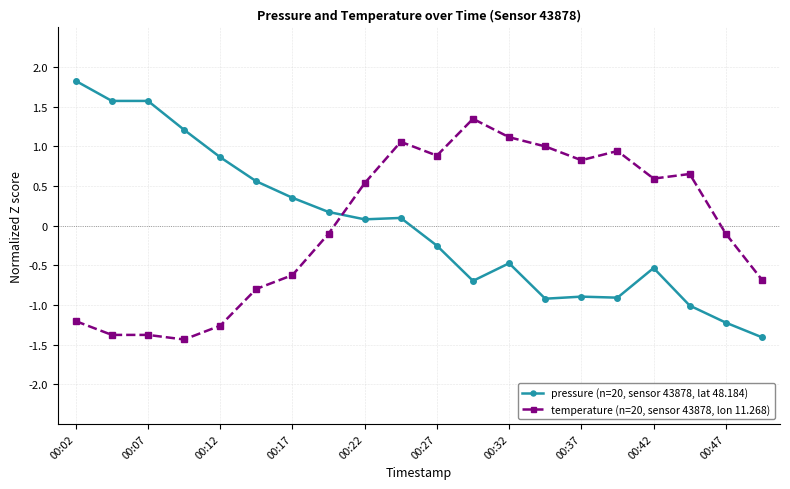

What is the lowest value of the pressure (n=20, sensor 43878, lat 48.184) series?

-1.4